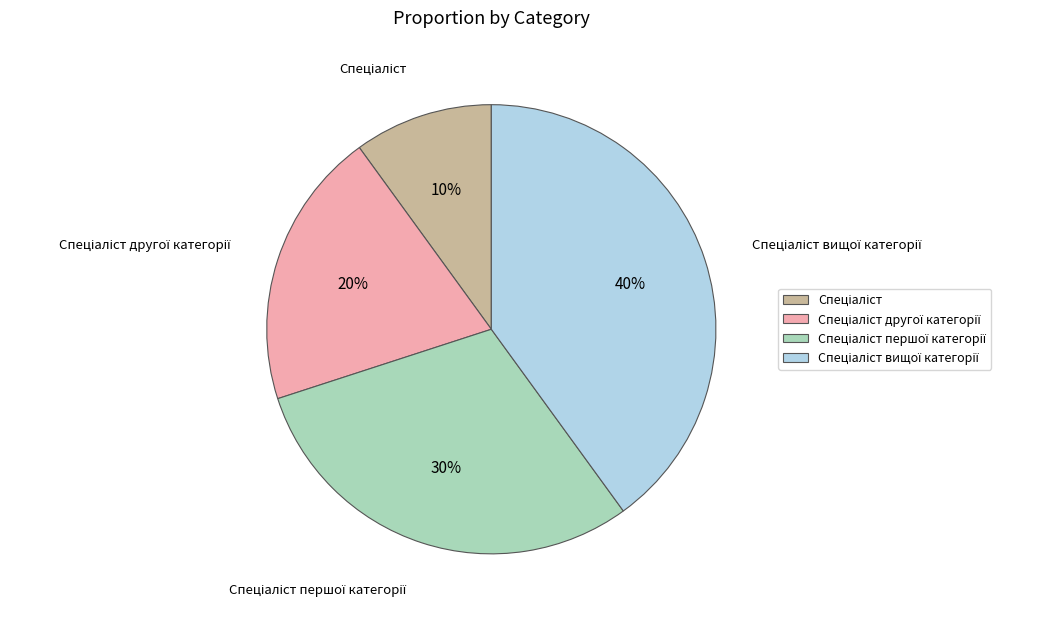

Is there a majority slice in this chart?

No